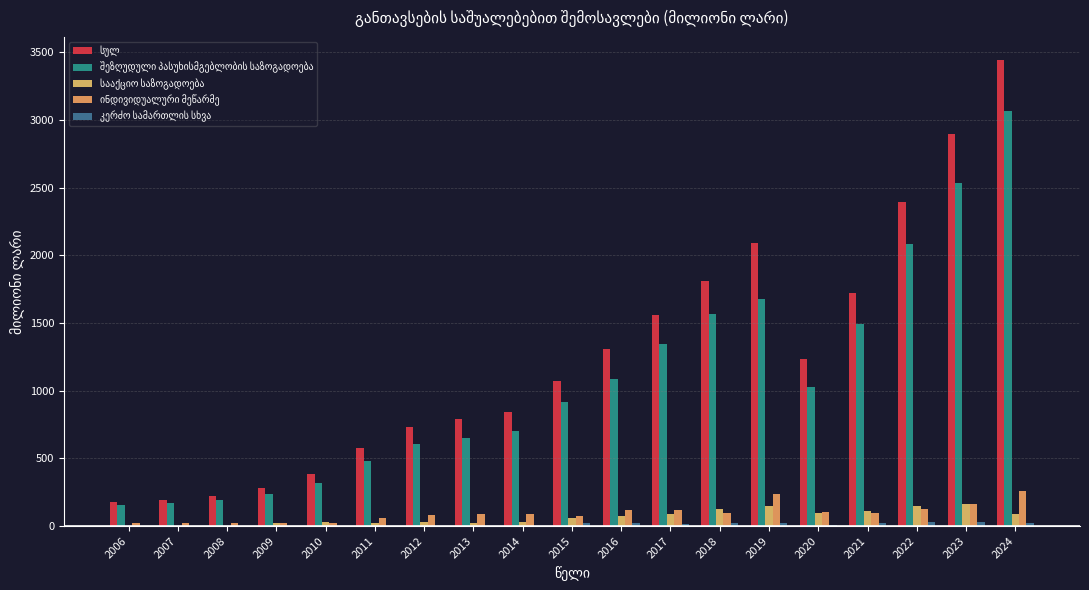

The value of ინდივიდუალური მეწარმე at 2014 is 154.1. True or false?

False